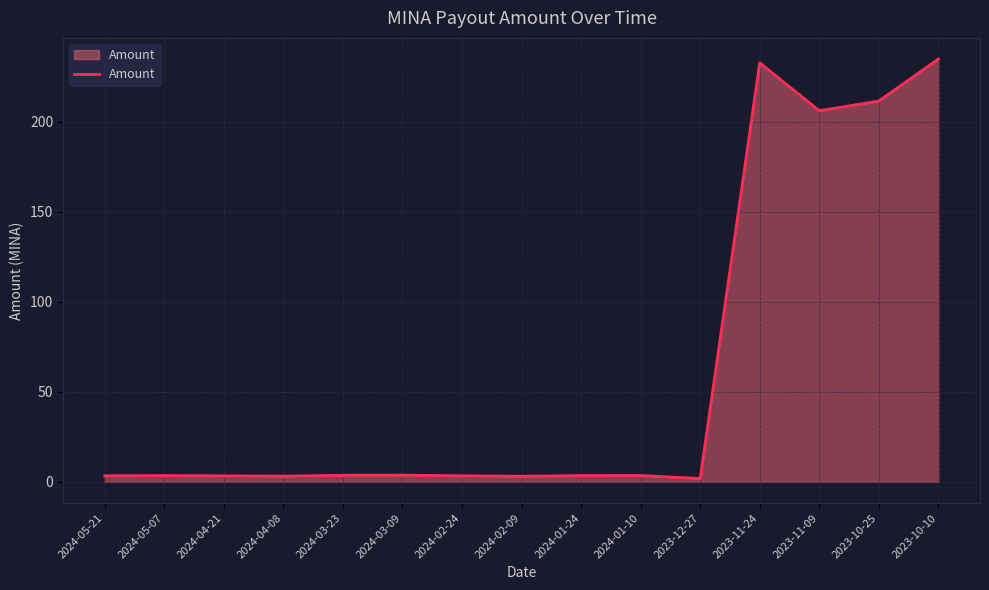

True or false: the data shows 206.2 at 2023-11-09.

True